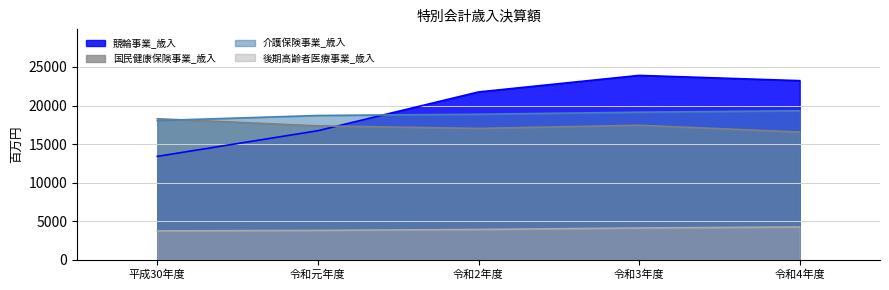

How many times do 介護保険事業_歳入 and 競輪事業_歳入 cross each other?

1